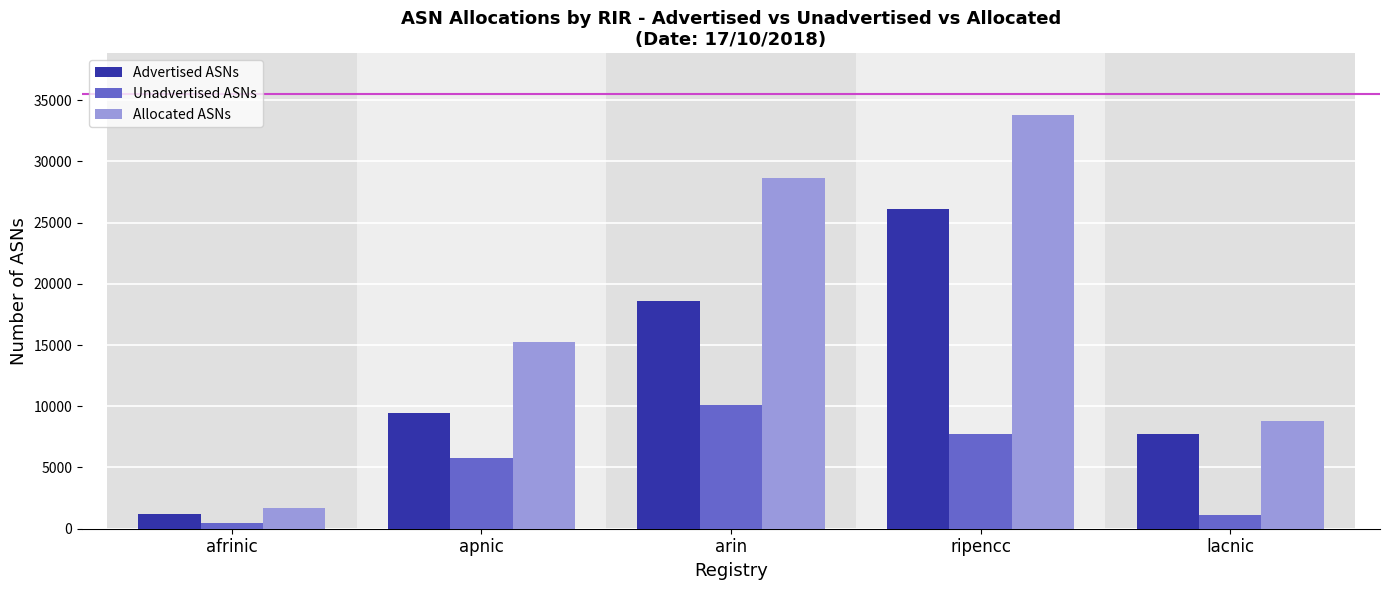

Reading left to right, what are all the values shown in this chart?

Advertised ASNs: 1225	9468	18578	26072	7707
Unadvertised ASNs: 440	5739	10088	7699	1091
Allocated ASNs: 1665	15207	28666	33771	8798